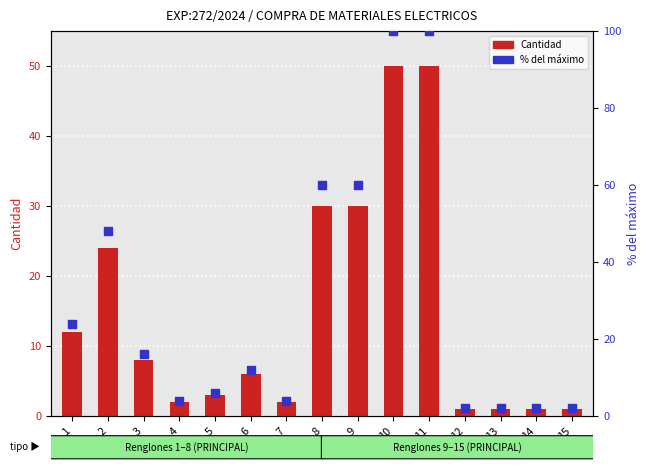

At how many categories does at least one series exceed 96?

2